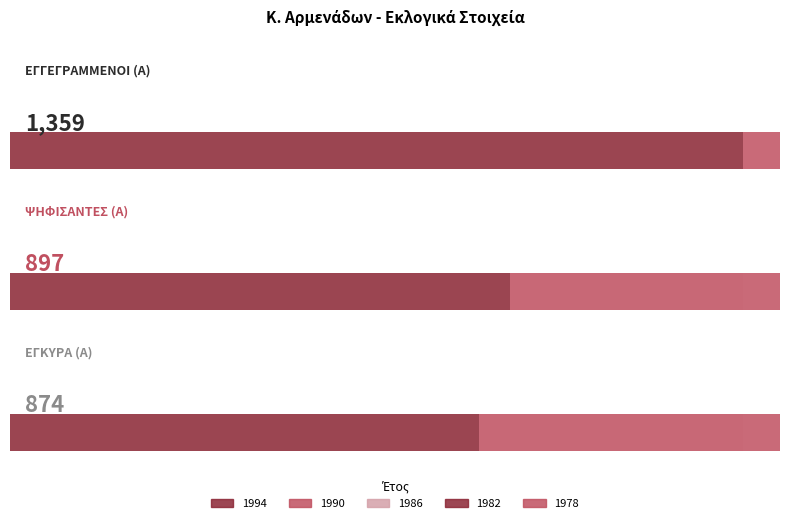

What is the difference between the maximum and second lowest values in the ΨΗΦΙΣΑΝΤΕΣ (Α) series?

21